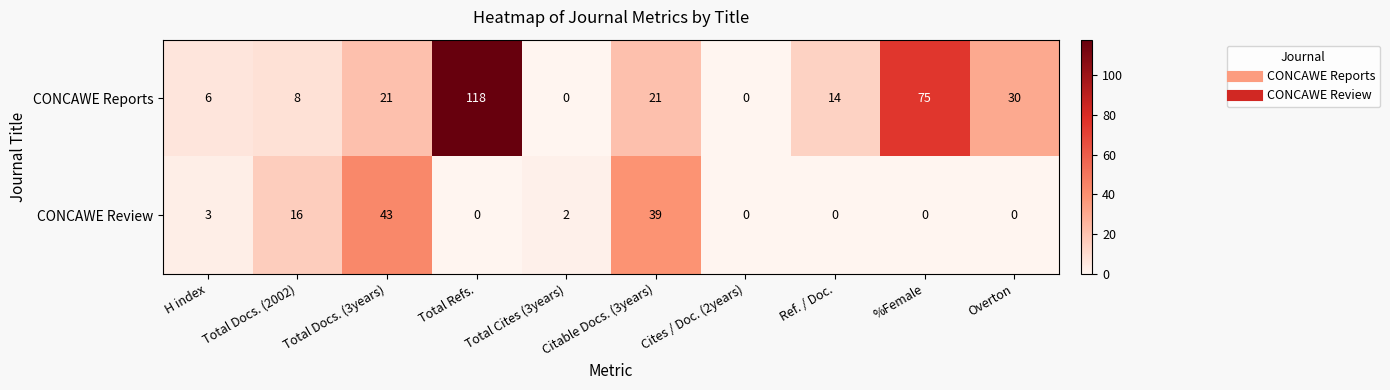

Between Cites / Doc. (2years) and %Female, which series saw the biggest shift?

CONCAWE Reports